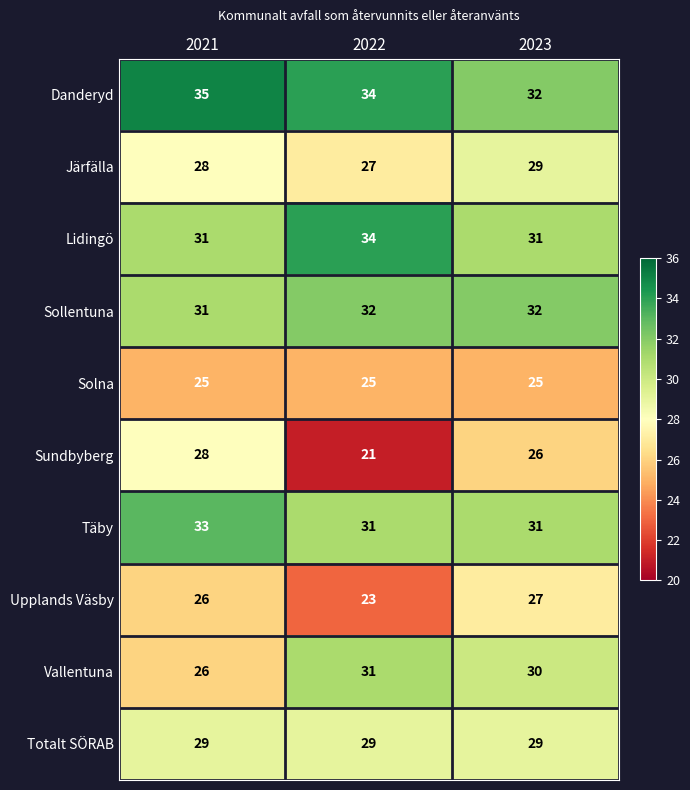

Read the Upplands Väsby value at 2021.

26